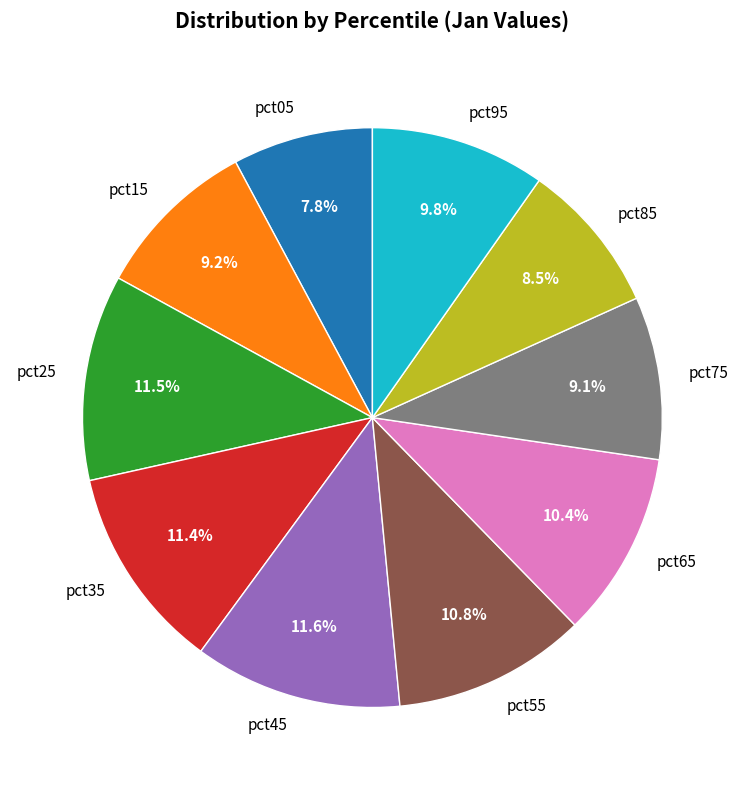

Does any single category account for the majority?

No